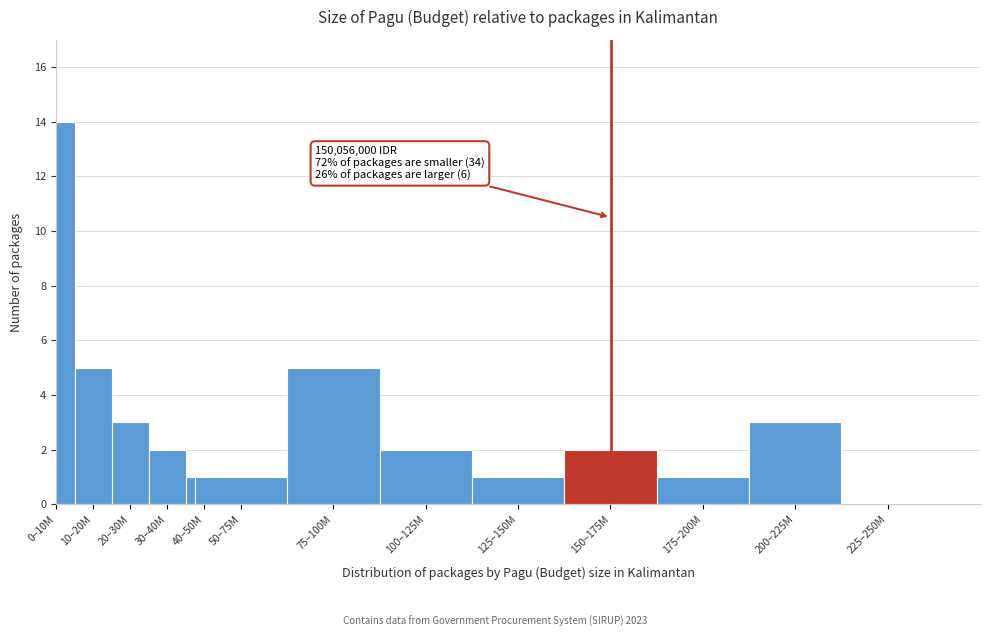

Reading left to right, what are all the values shown in this chart?

0–10M=14	10–20M=5	20–30M=3	30–40M=2	40–50M=1	50–75M=1	75–100M=5	100–125M=2	125–150M=1	150–175M=2	175–200M=1	200–225M=3	225–250M=0